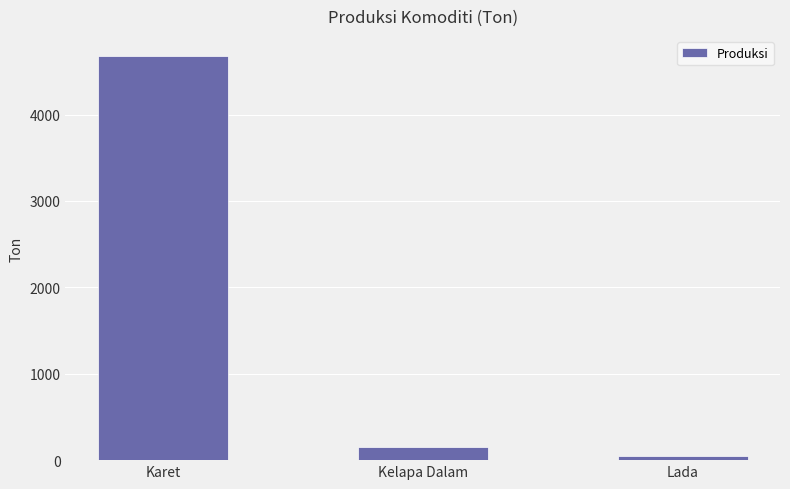

List the labels in order of value, smallest first.

Lada, Kelapa Dalam, Karet